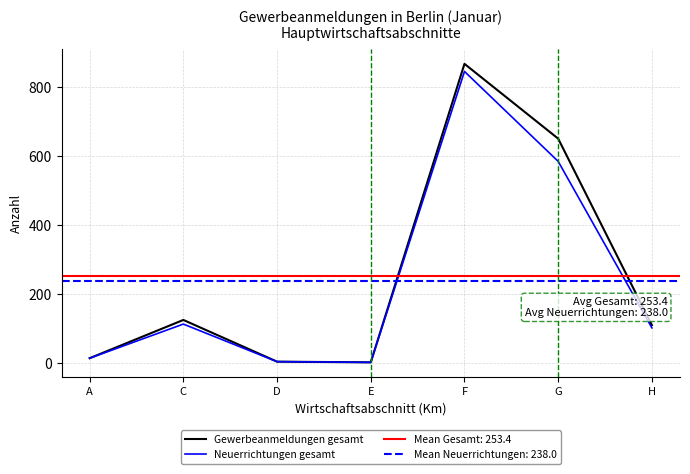

What is the label of the 5th point from the left?

F